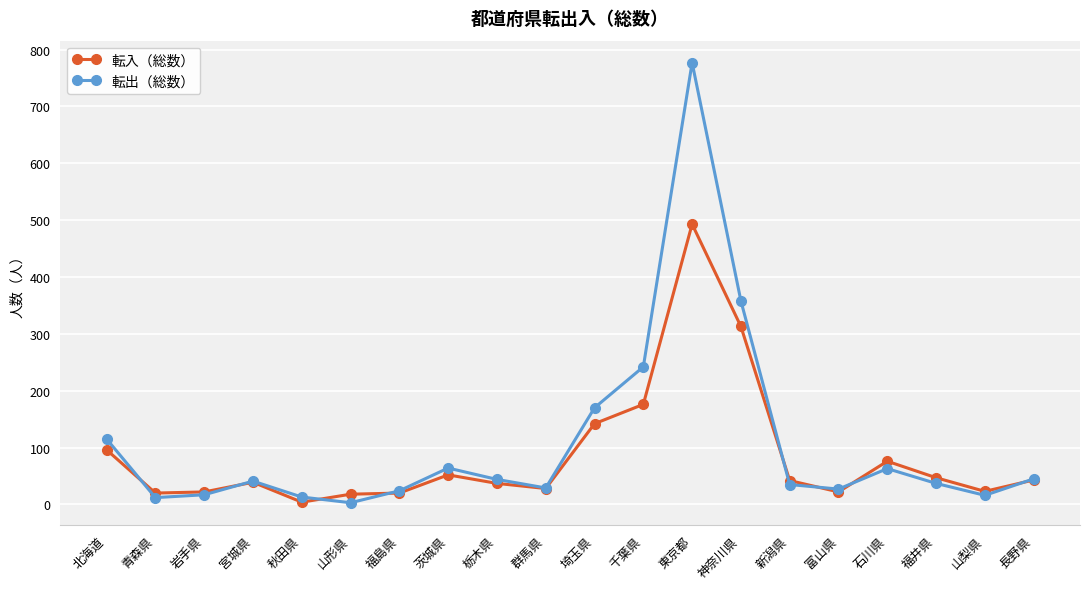

Rank the series by their maximum value, from lowest to highest.

転入（総数）, 転出（総数）